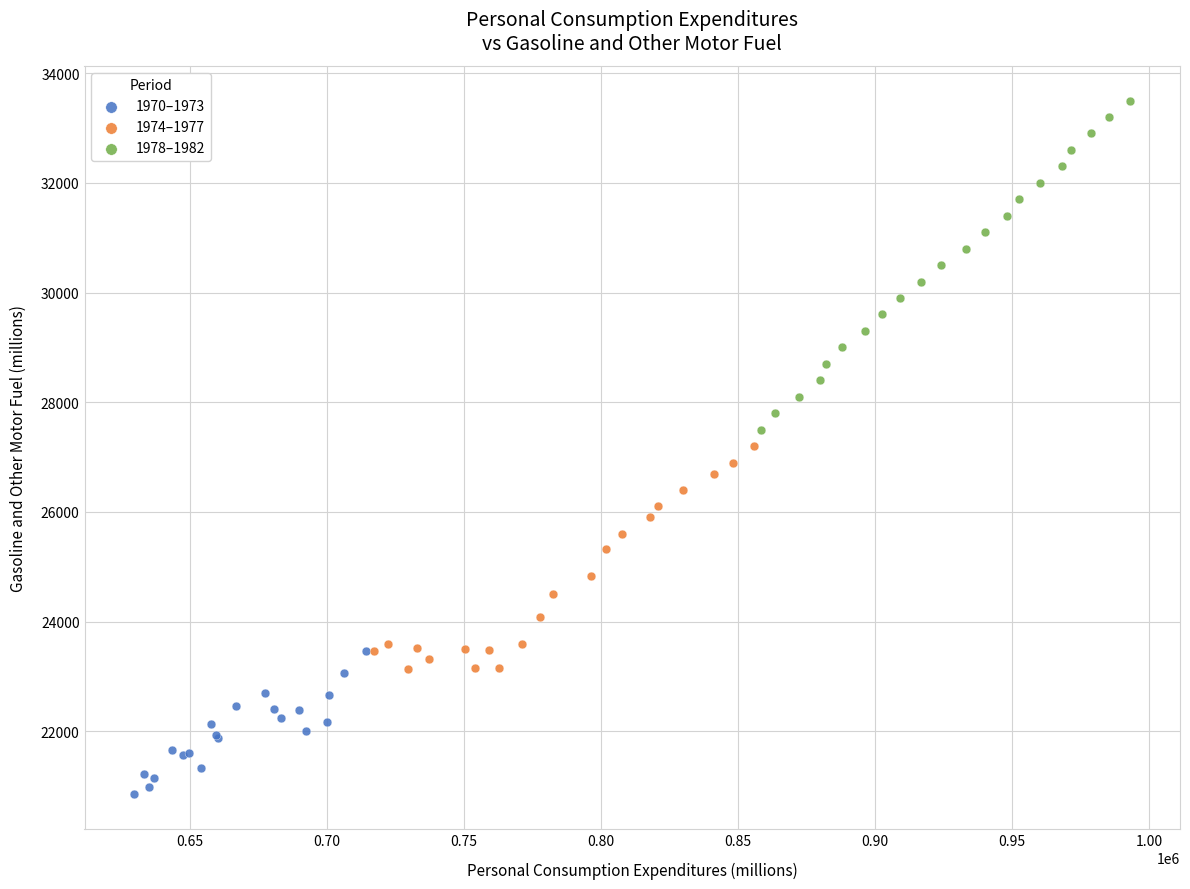

Which series reaches the maximum Y coordinate?

1978–1982